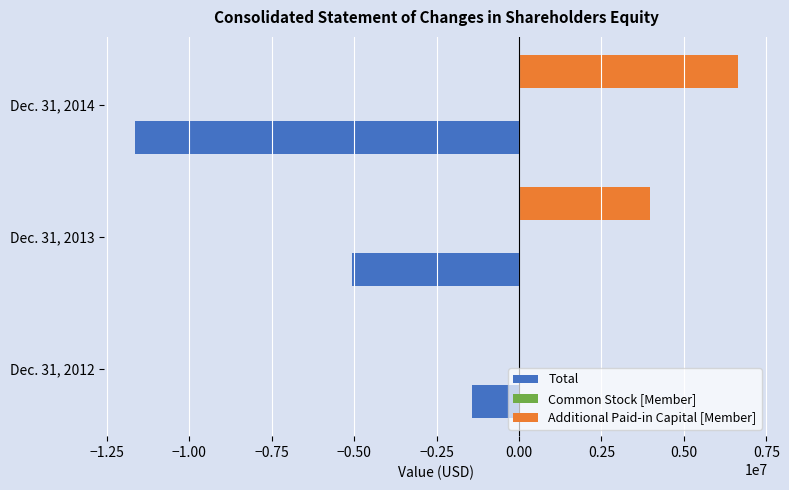

At which category does the chart reach its peak across all series?

Dec. 31, 2014